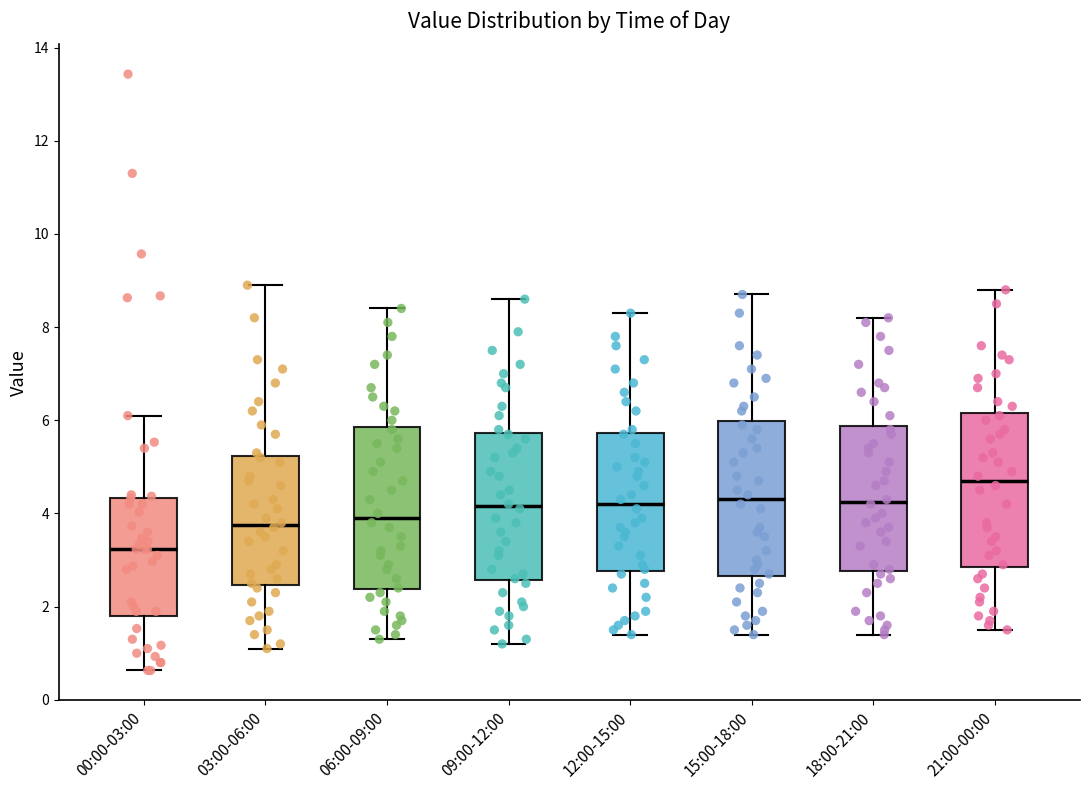

Reading left to right, transcribe this box plot: for each box, give where its median line is, the range the box spans, and where its two whiskers end, as read against the y-axis. The values are not printed on the chart, so give them approximately, as read against the axis.

00:00-03:00: median 3.2, box 1.8 to 4.4, whiskers 0.6 to 6.2
03:00-06:00: median 3.8, box 2.4 to 5.2, whiskers 1.2 to 9.0
06:00-09:00: median 4.0, box 2.4 to 5.8, whiskers 1.4 to 8.4
09:00-12:00: median 4.2, box 2.6 to 5.8, whiskers 1.2 to 8.6
12:00-15:00: median 4.2, box 2.8 to 5.8, whiskers 1.4 to 8.4
15:00-18:00: median 4.4, box 2.6 to 6.0, whiskers 1.4 to 8.8
18:00-21:00: median 4.2, box 2.8 to 5.8, whiskers 1.4 to 8.2
21:00-00:00: median 4.8, box 2.8 to 6.2, whiskers 1.6 to 8.8